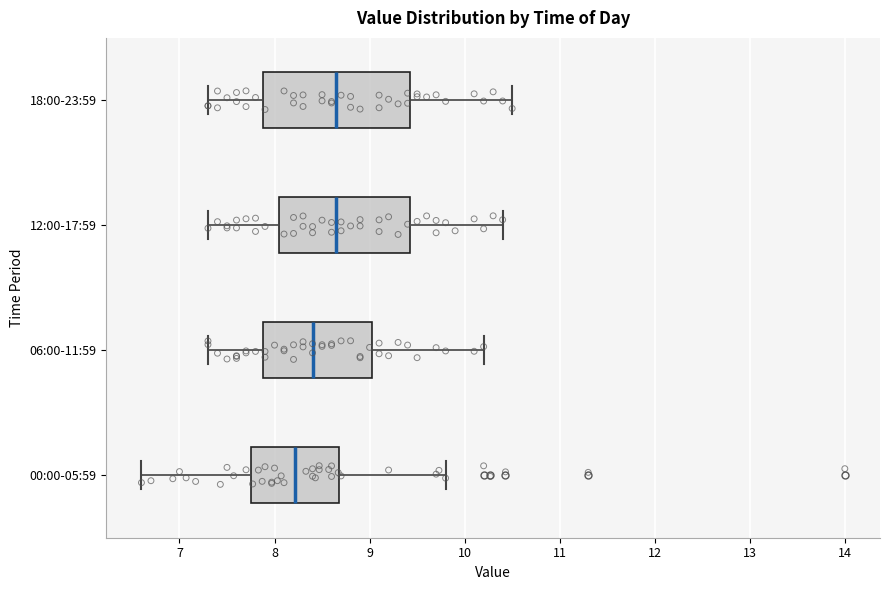

Reading bottom to top, read every box against the x-axis: the position of its median line, the range the box covers, and the ends of its whiskers. The values are not printed on the chart, so give them approximately, as read against the axis.

00:00-05:59: median 8.2, box 7.8 to 8.7, whiskers 6.6 to 9.8
06:00-11:59: median 8.4, box 7.9 to 9.0, whiskers 7.3 to 10.2
12:00-17:59: median 8.7, box 8.1 to 9.4, whiskers 7.3 to 10.4
18:00-23:59: median 8.7, box 7.9 to 9.4, whiskers 7.3 to 10.5